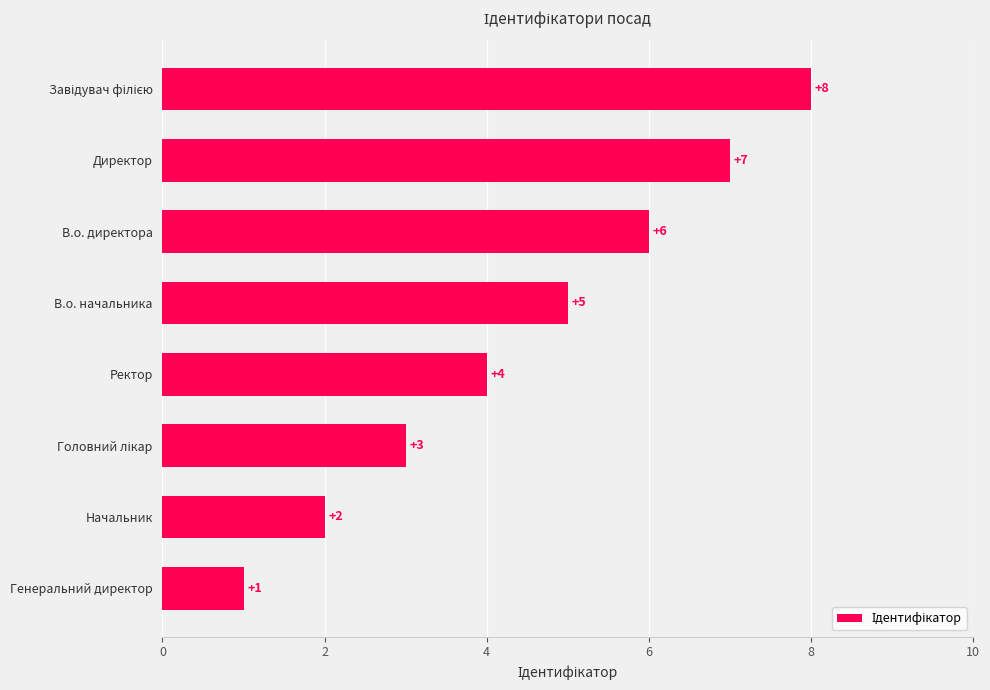

Count the number of data series in this chart.

1